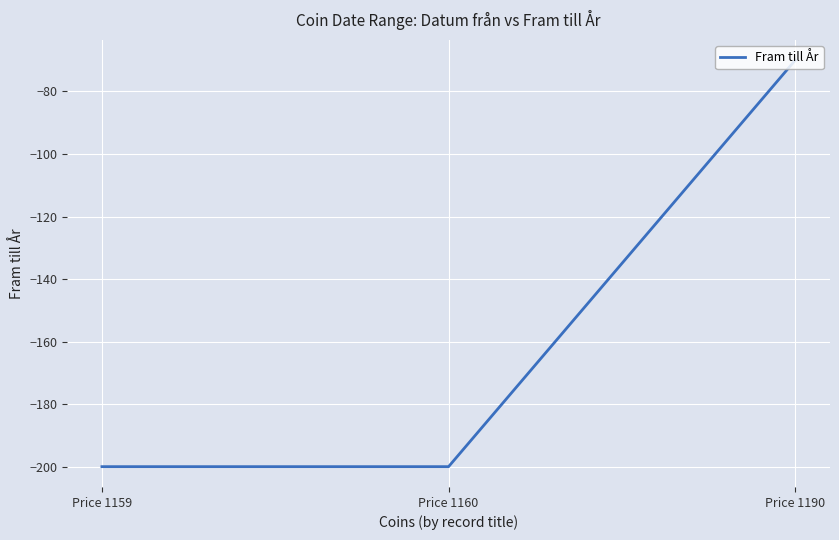

Which label corresponds to the largest value in the chart?

Price 1190